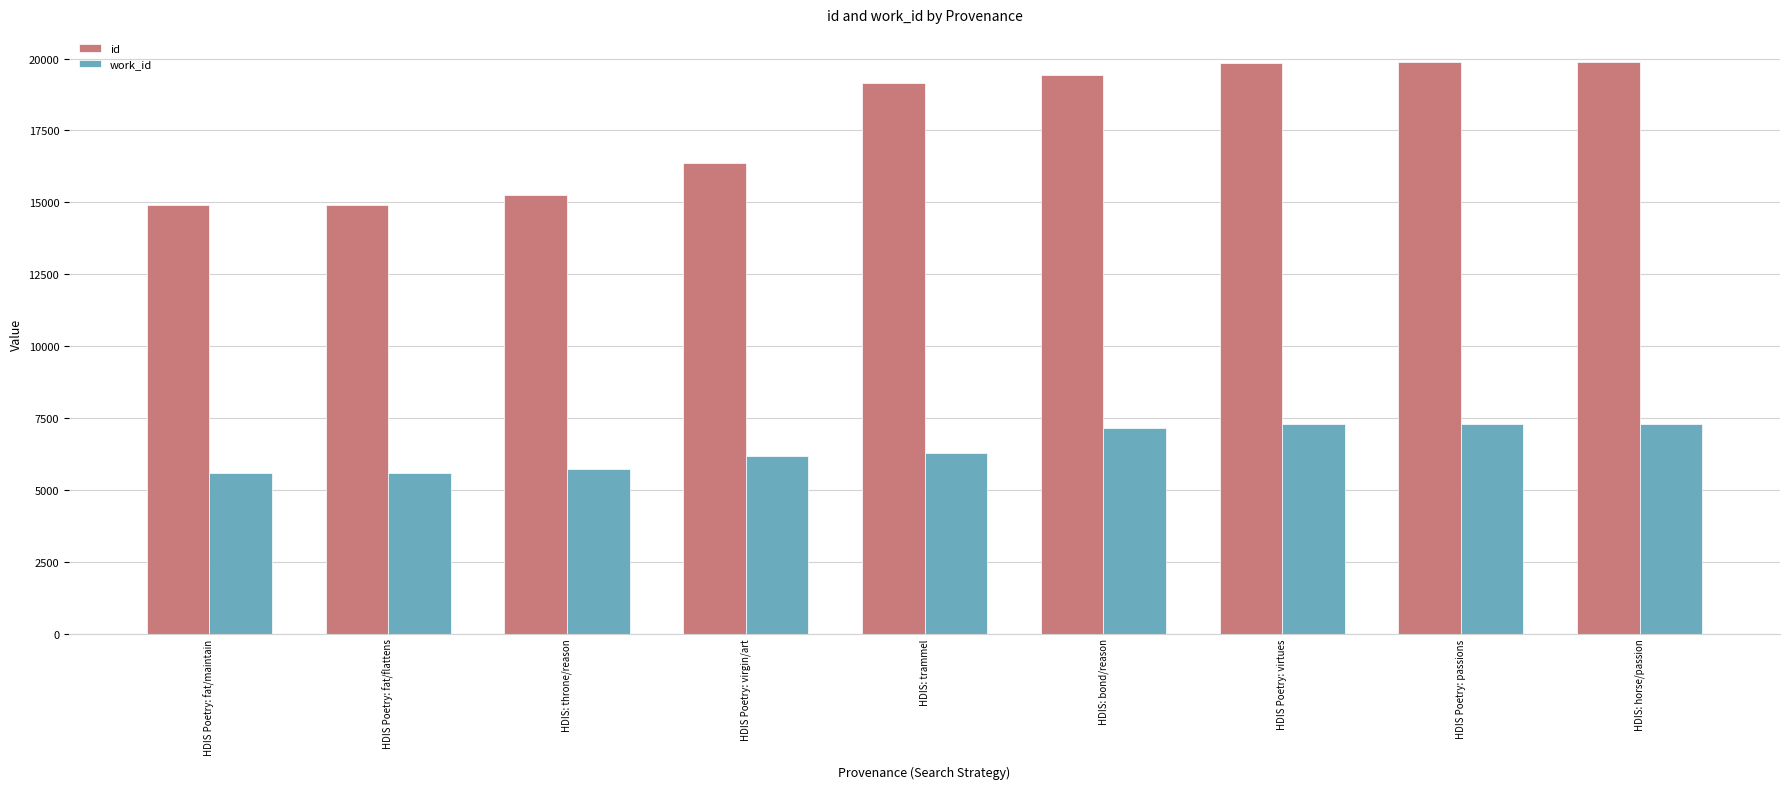

Which series has the largest total across all categories?

id